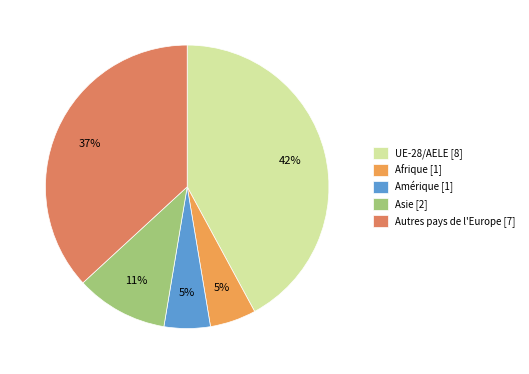

To the nearest percent, what percentage of the pie is Afrique?

5%